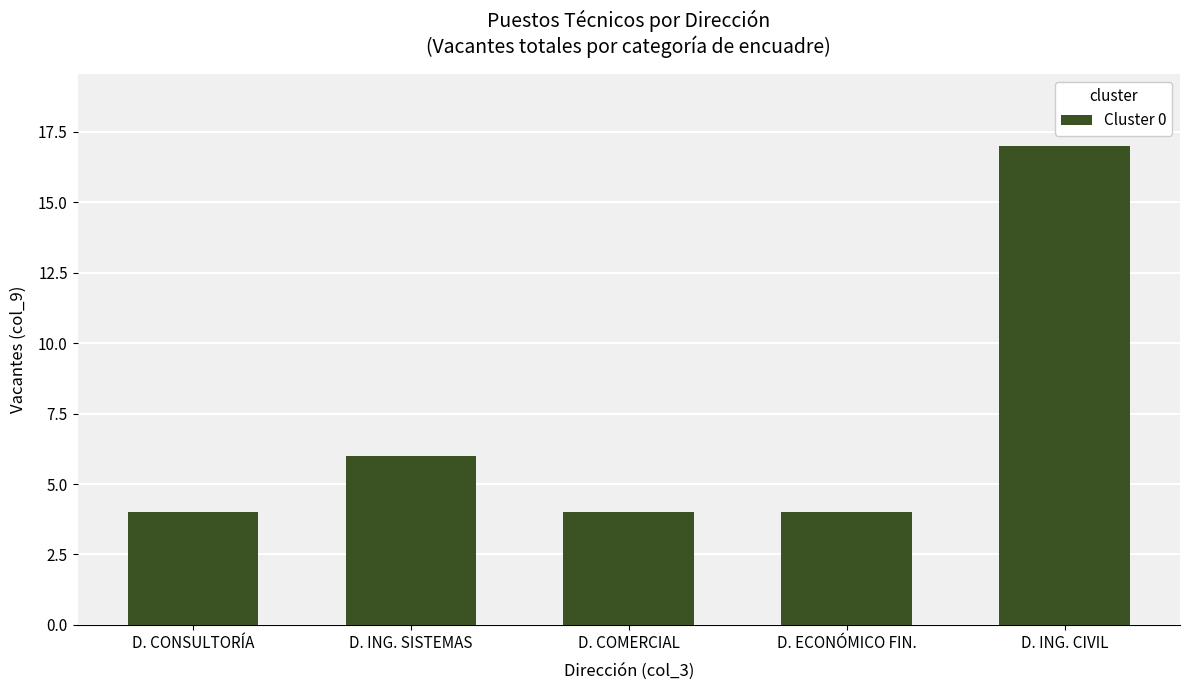

How many series are shown in this chart?

1